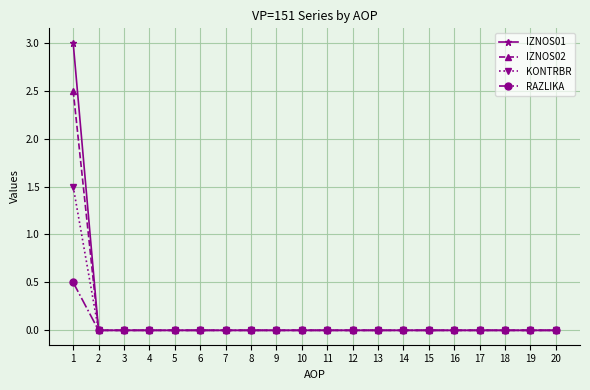

Rank the series by their average value, from lowest to highest.

RAZLIKA, KONTRBR, IZNOS02, IZNOS01